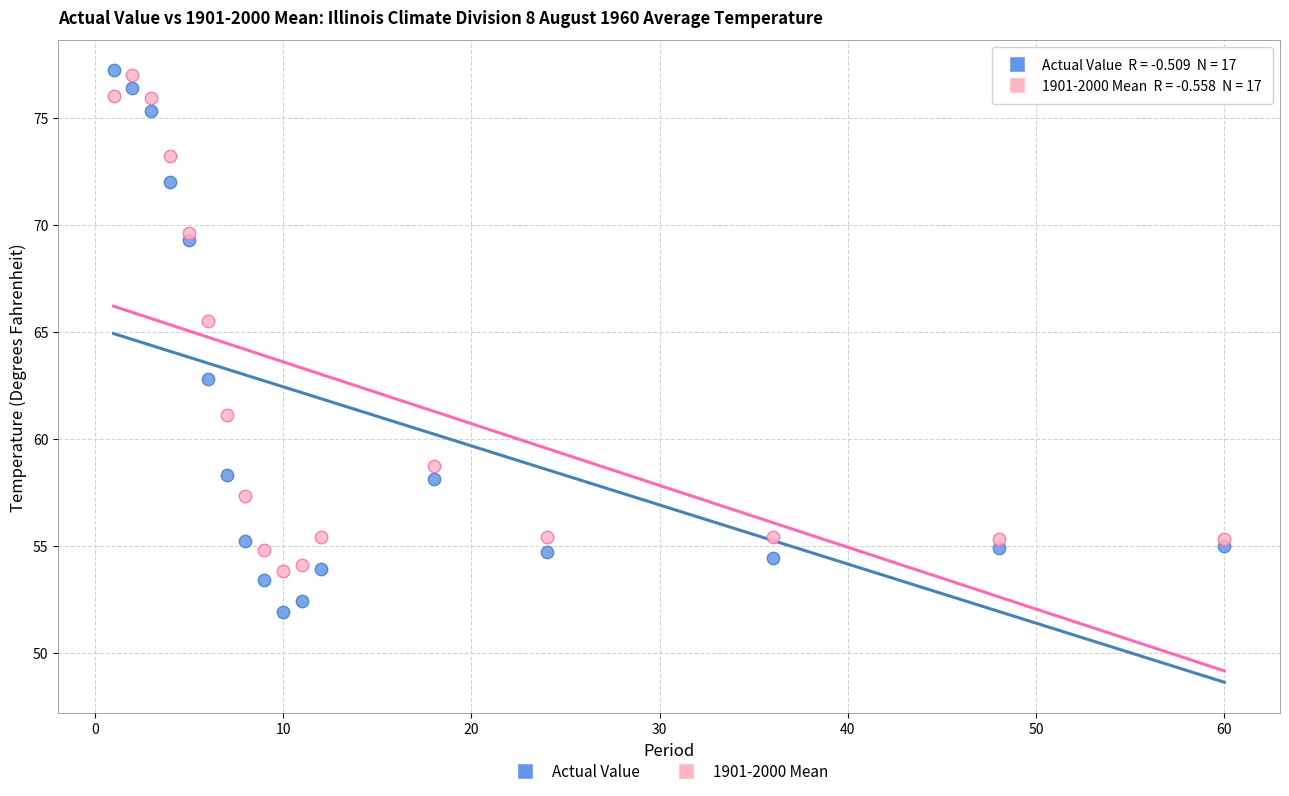

Which series has the largest Y range (max minus min)?

Actual Value